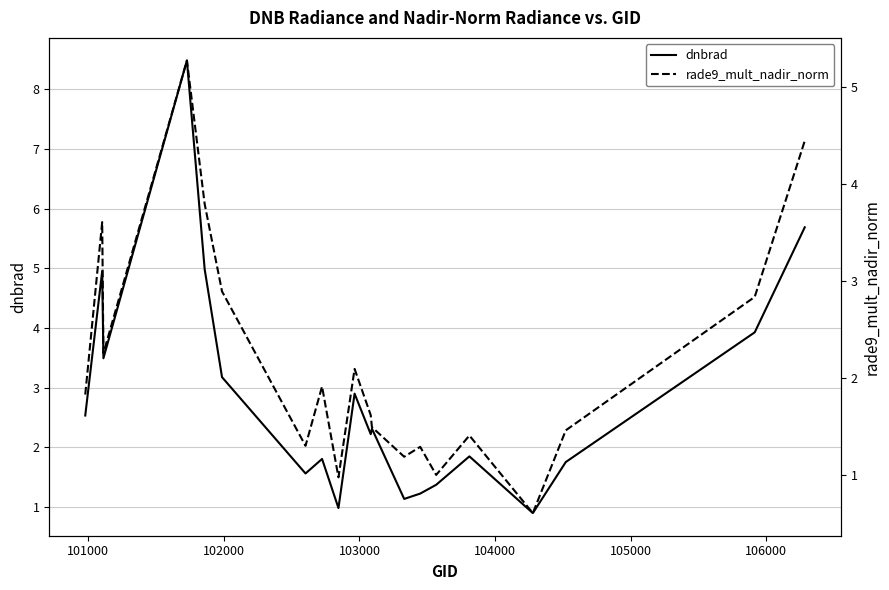

What is the difference between the second highest and minimum values in the dnbrad series?

4.8